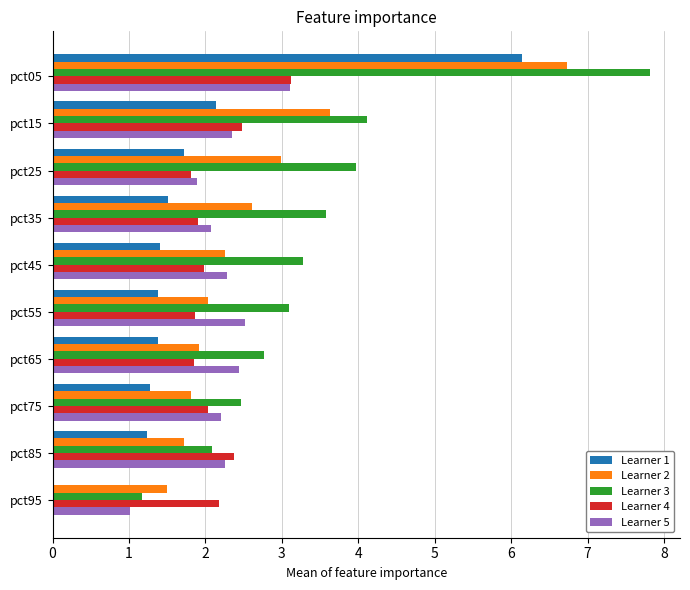

Which category has the highest value across all series?

pct05